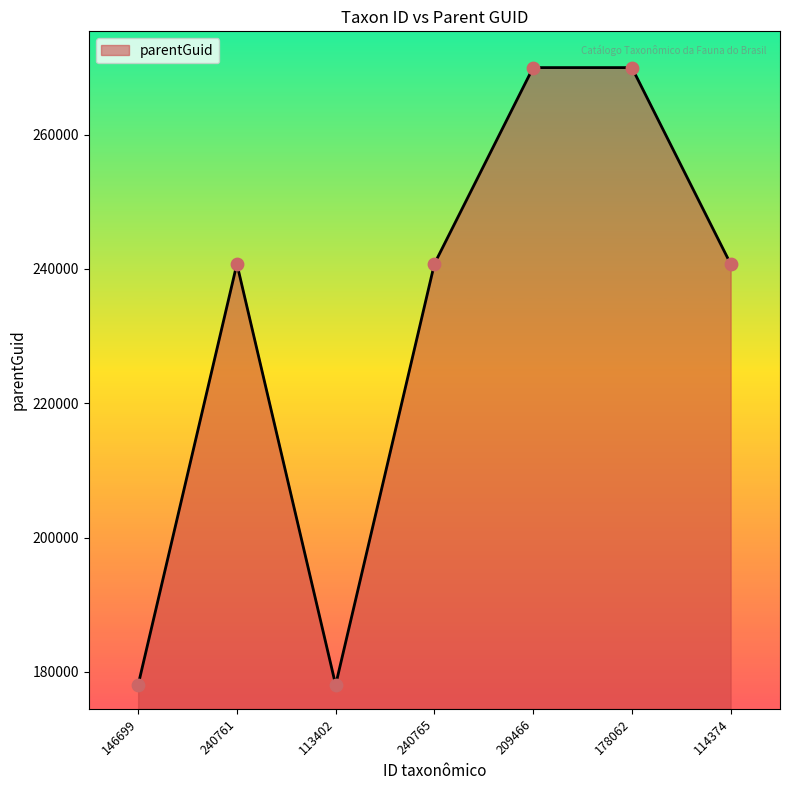

Between 178062 and 146699, which is larger?

178062